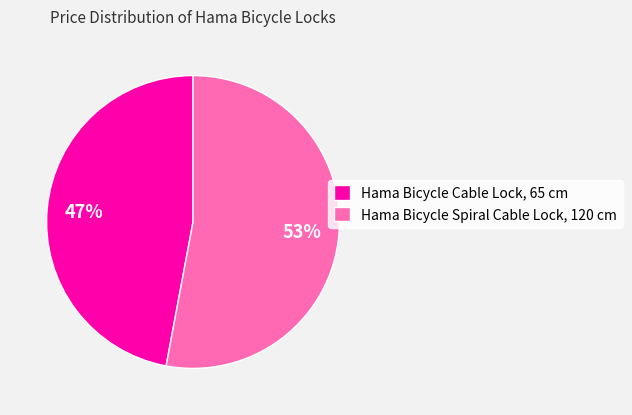

To the nearest percent, what is the difference between the Hama Bicycle Spiral Cable Lock, 120 cm and Hama Bicycle Cable Lock, 65 cm slice percentages?

6%